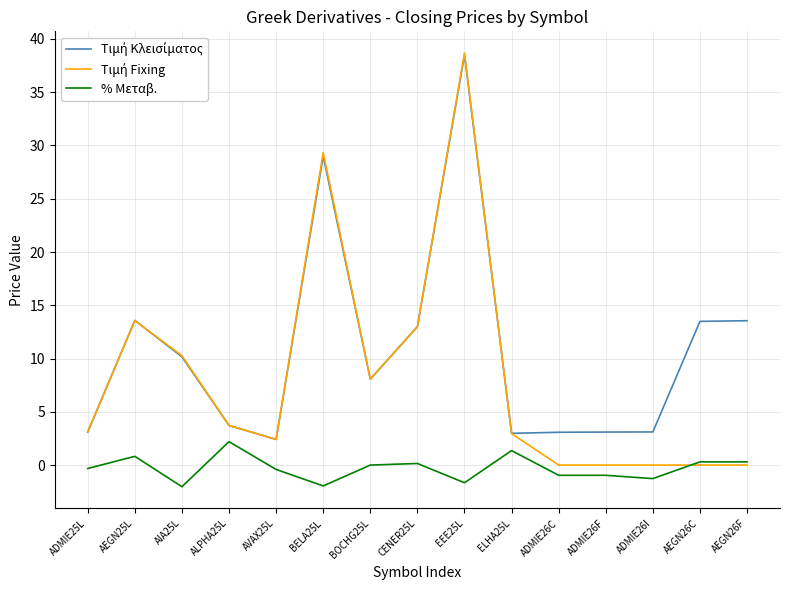

Does the chart display data point markers on the line(s)?

No